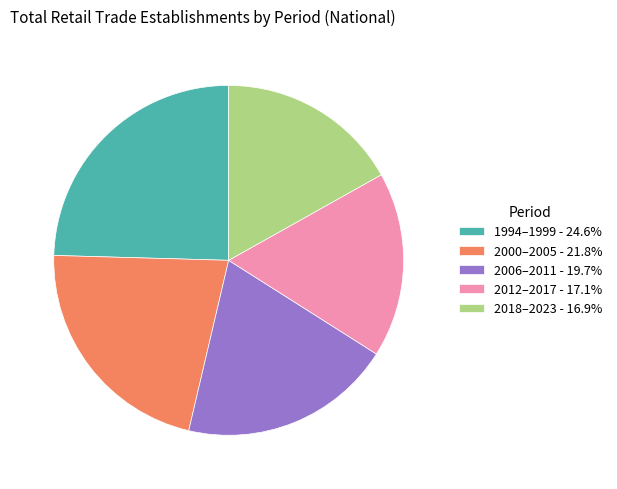

Count the number of slices in the pie.

5